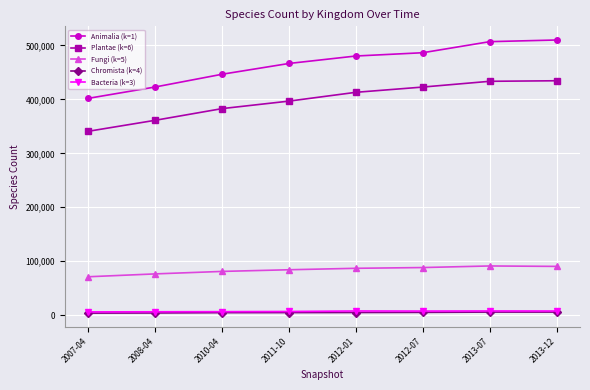

True or false: Plantae (k=6) and Chromista (k=4) cross at least once.

False